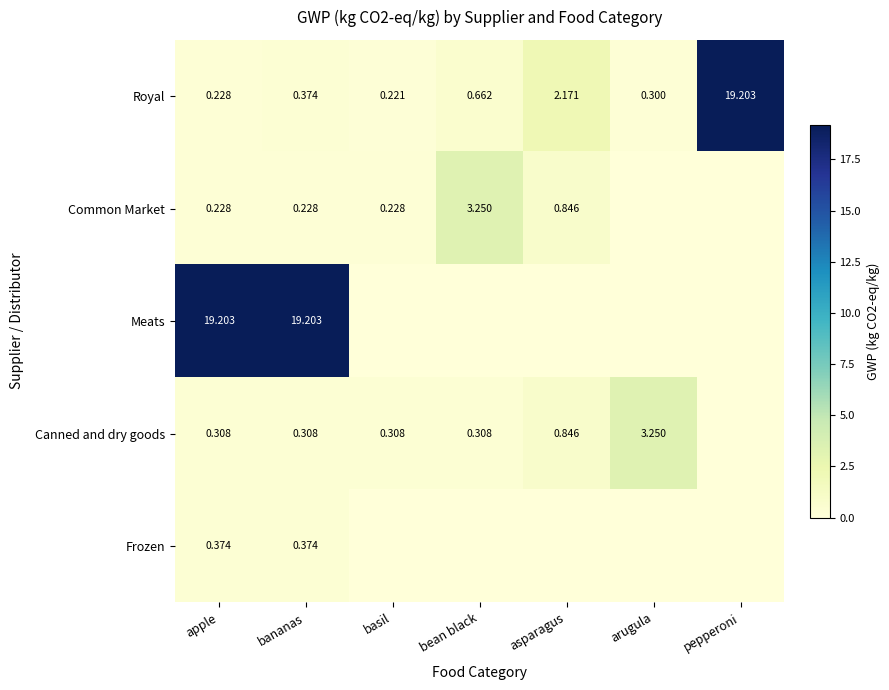

At which label is Royal closest to 9?

asparagus